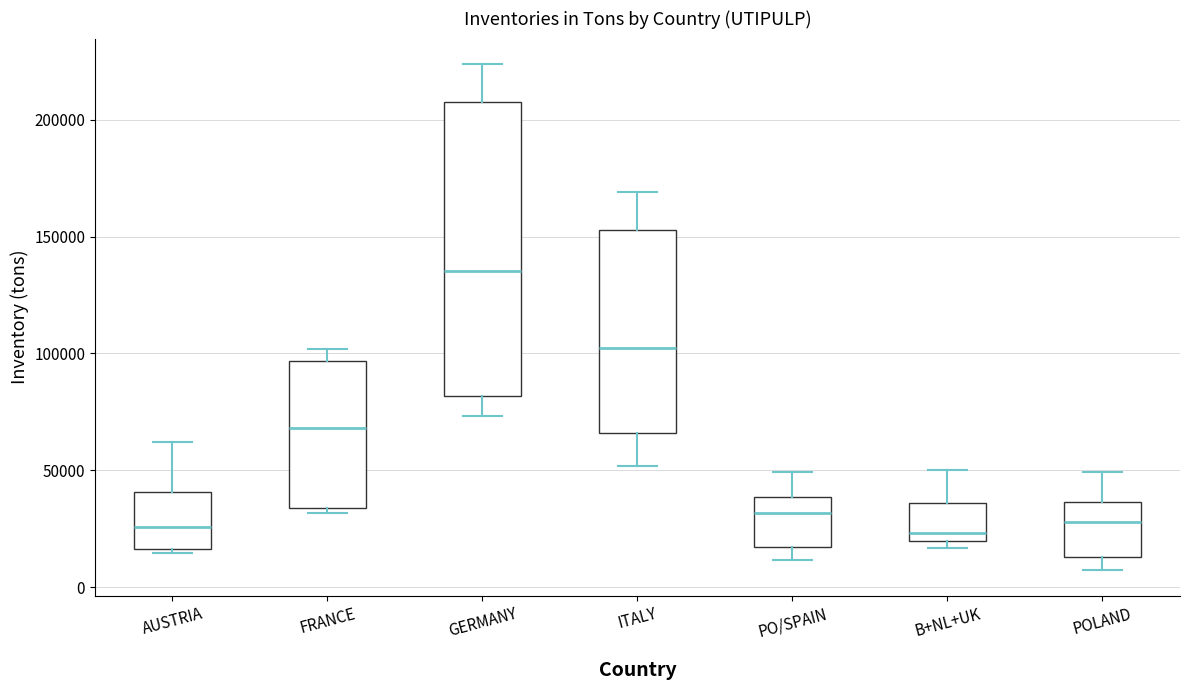

Which box's median line is the highest?

GERMANY